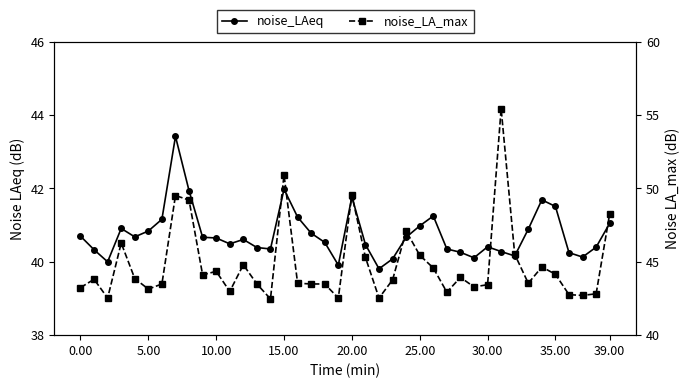

At which category does the chart reach its peak across all series?

31